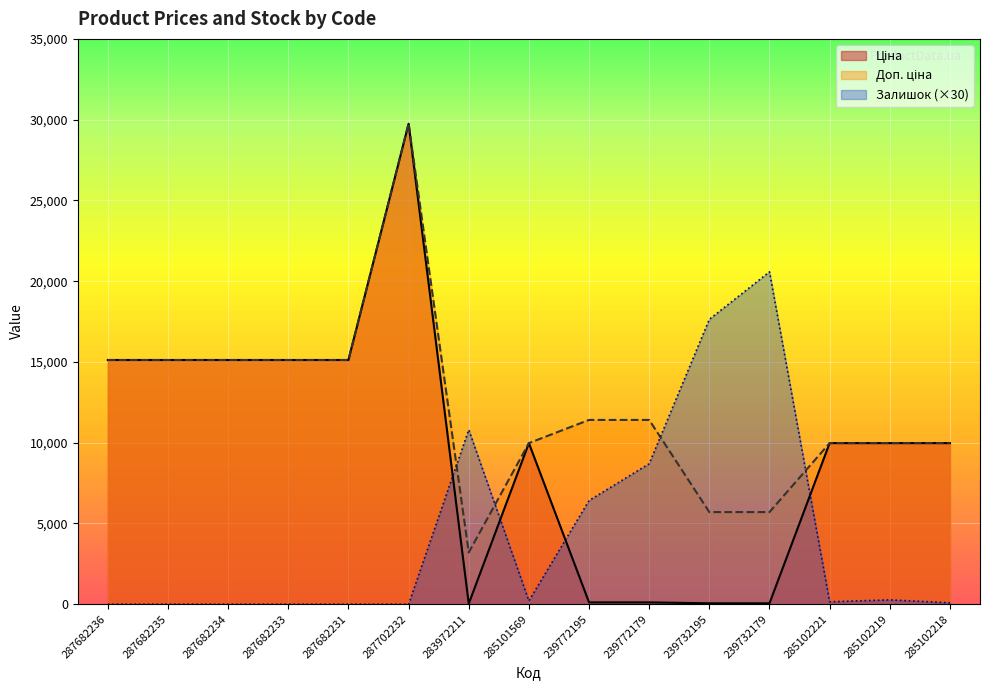

At which category is the sum across all series the highest?

287702232